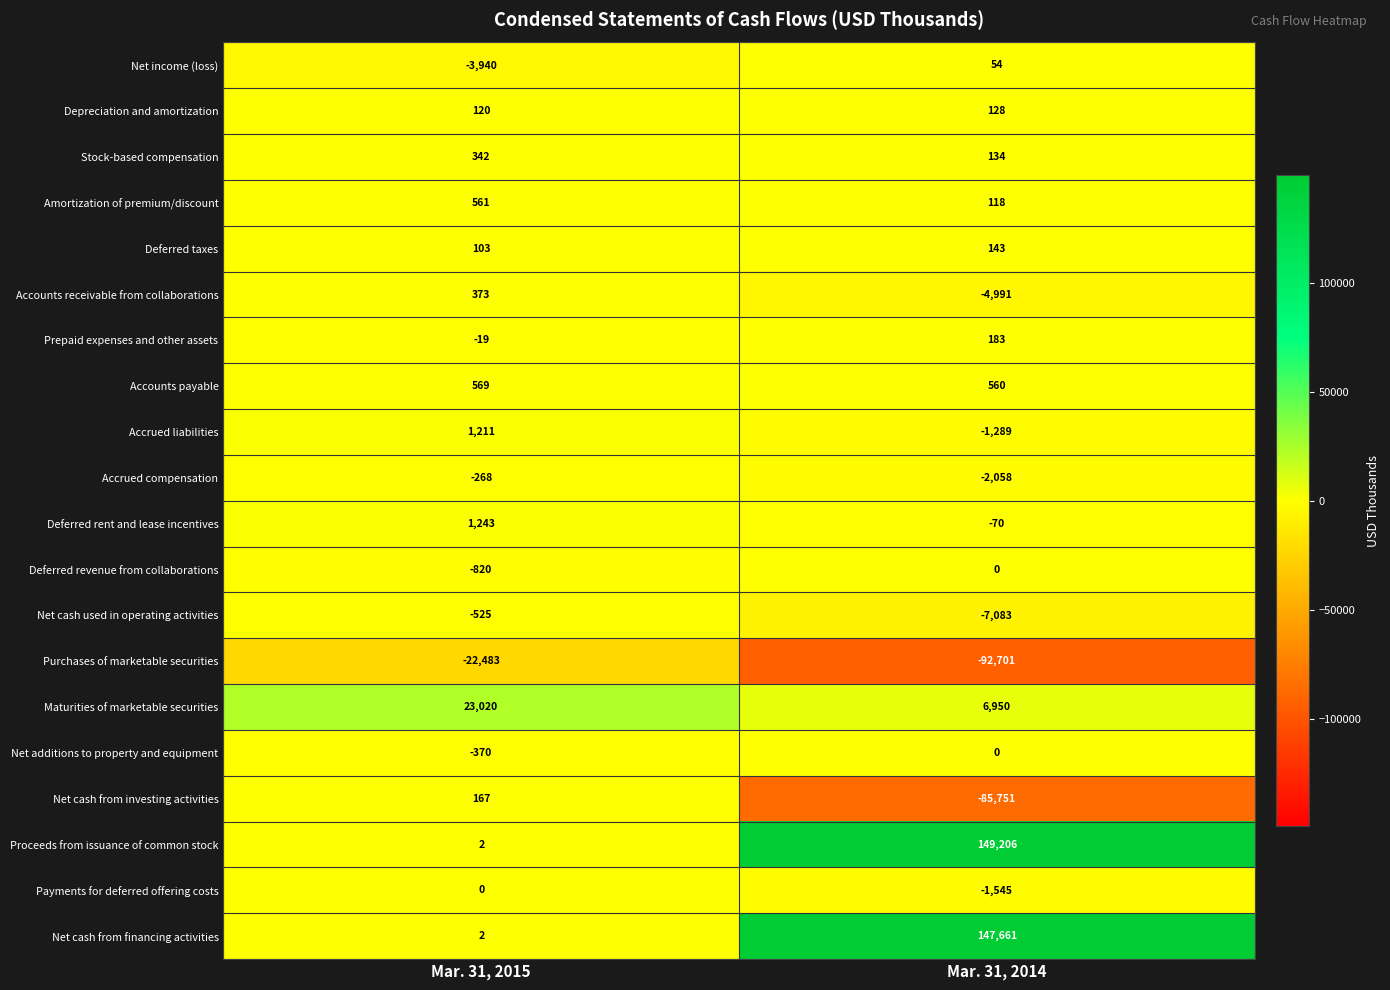

The Net income (loss) series shows -3940 at Mar. 31, 2015. True or false?

True